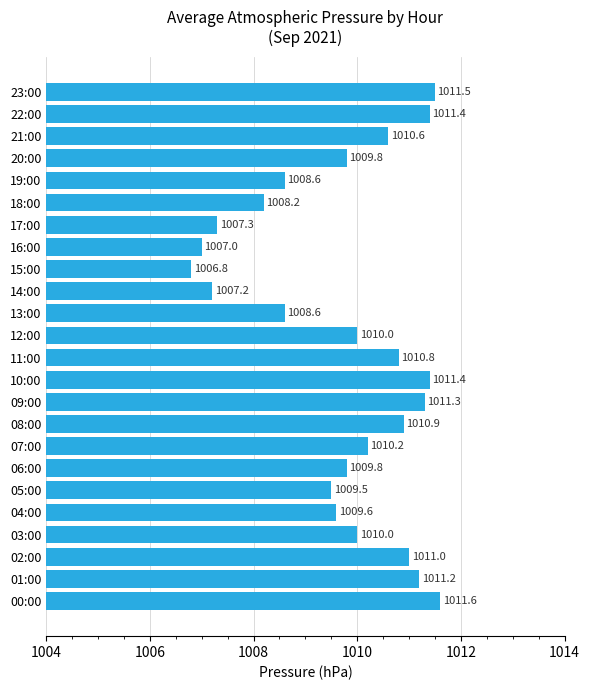

At which category does the chart reach its peak across all series?

00:00